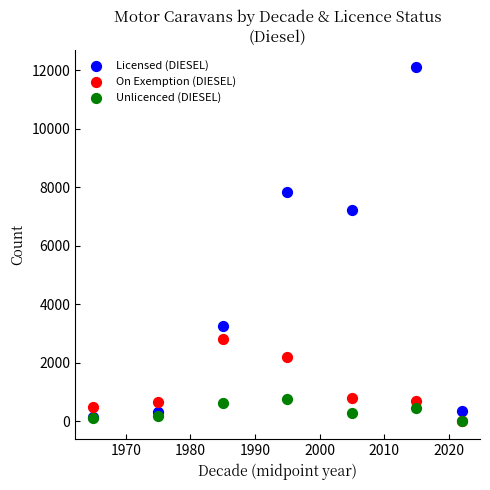

Which series reaches the maximum Y coordinate?

Licensed (DIESEL)